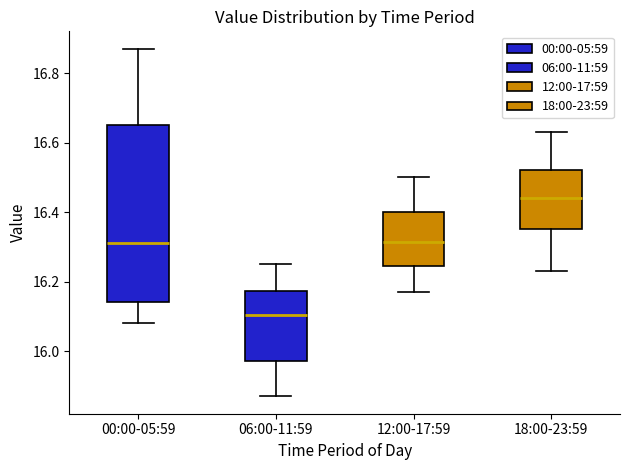

Where does the lower whisker of the box for 06:00-11:59 end on the y-axis? The values are not printed on the chart, so give them approximately, as read against the axis.

15.88